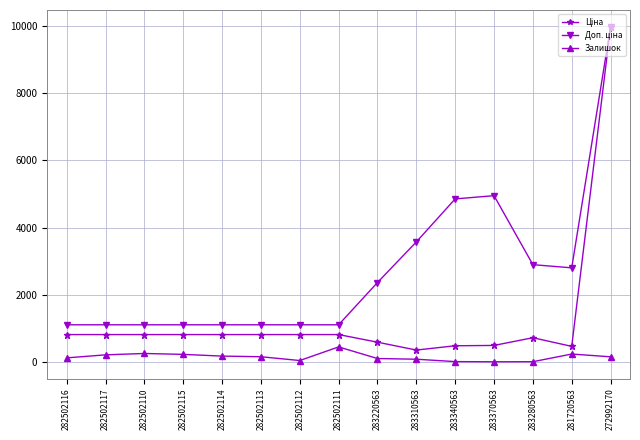

What is the maximum value shown in the chart?

9975.0